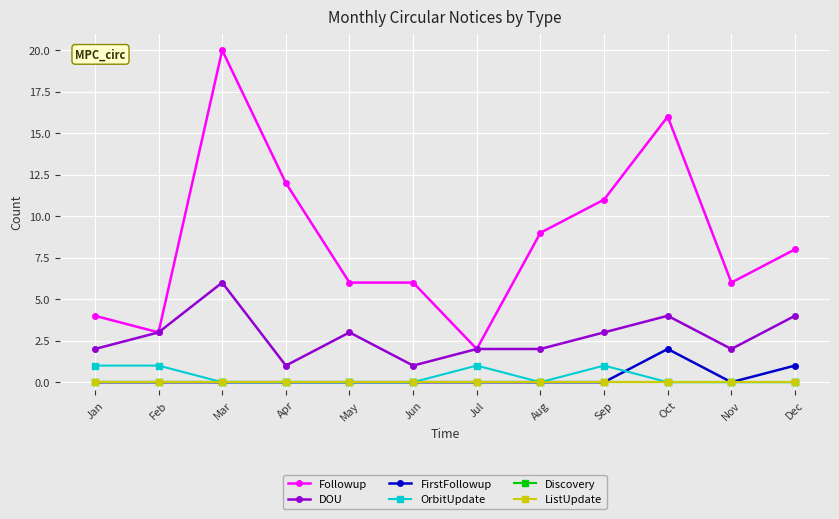

Which series has the largest range (max minus min)?

Followup